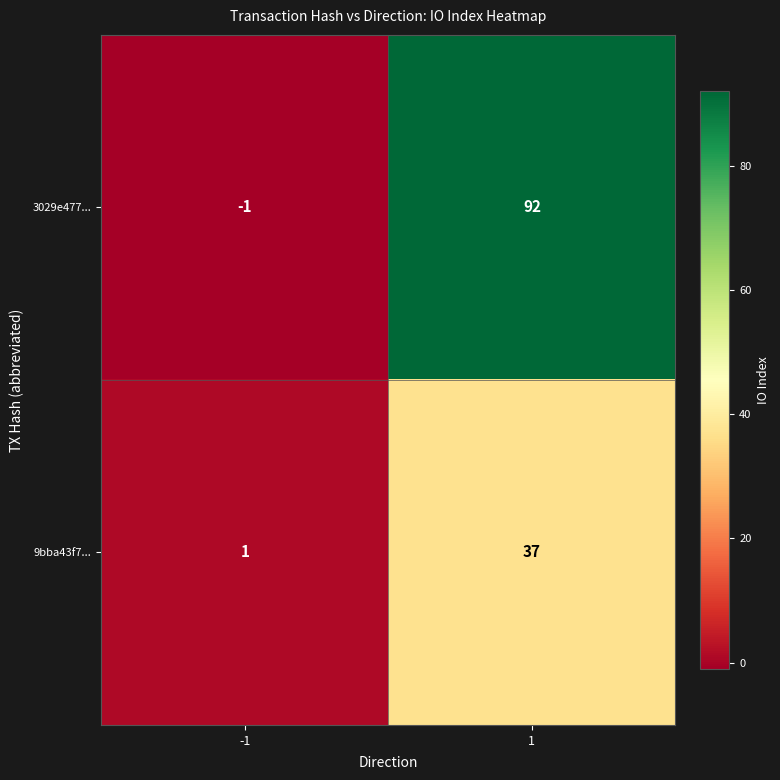

Which series has the widest spread of values?

3029e477...